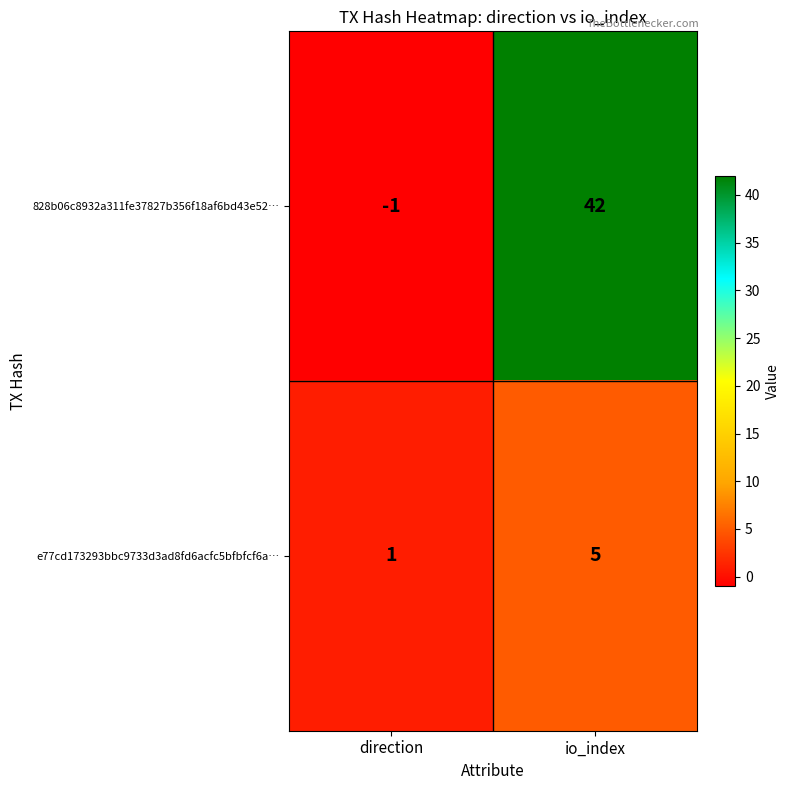

Which series changed the most between direction and io_index?

828b06c8932a311fe37827b356f18af6bd43e52…